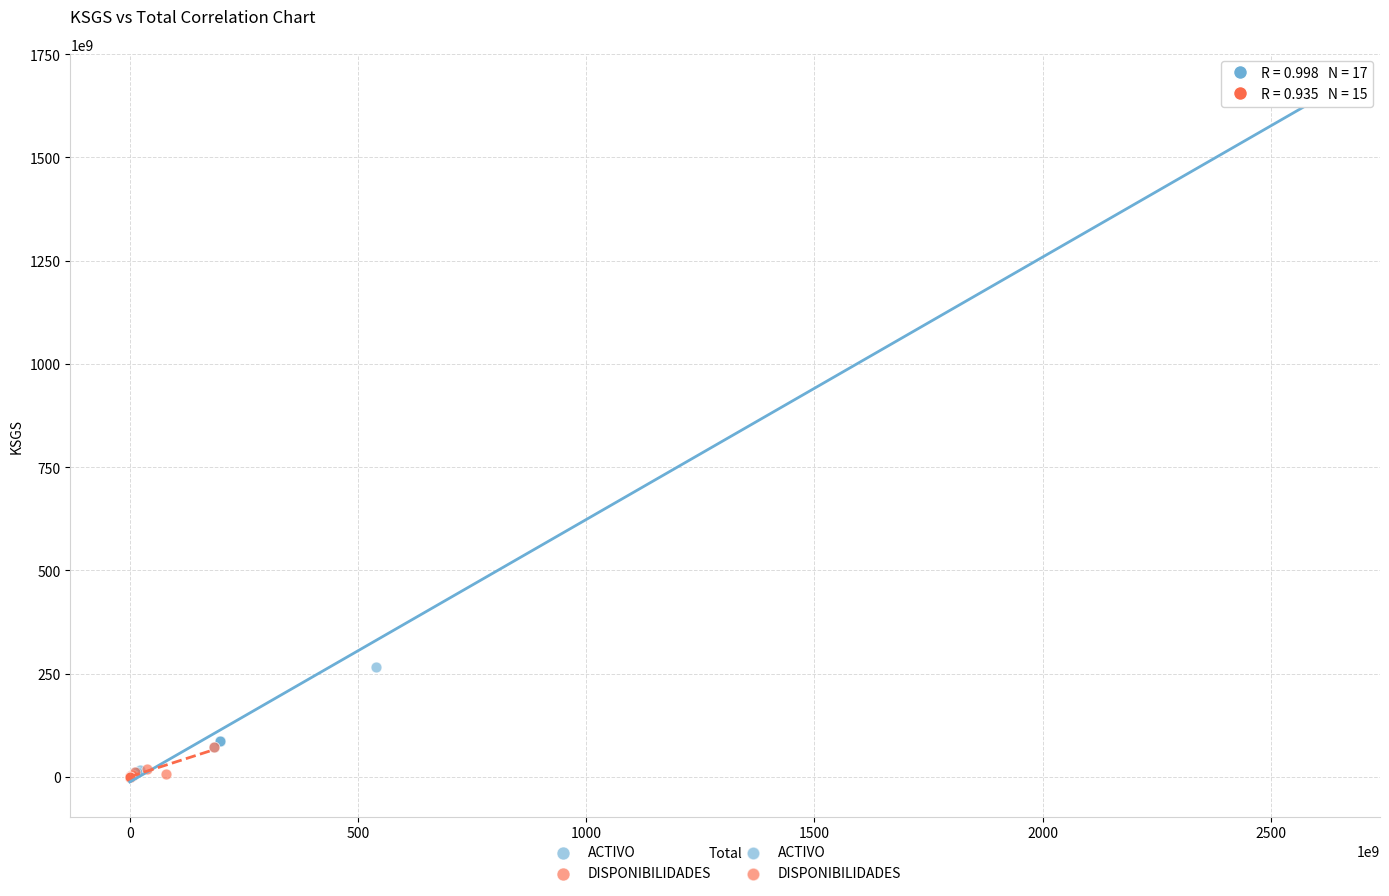

Which series has the largest Y range (max minus min)?

ACTIVO